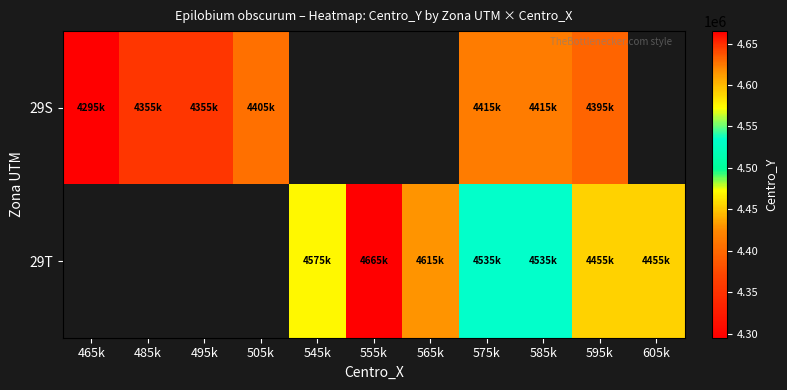

How many positive values does the 29S series have?

7